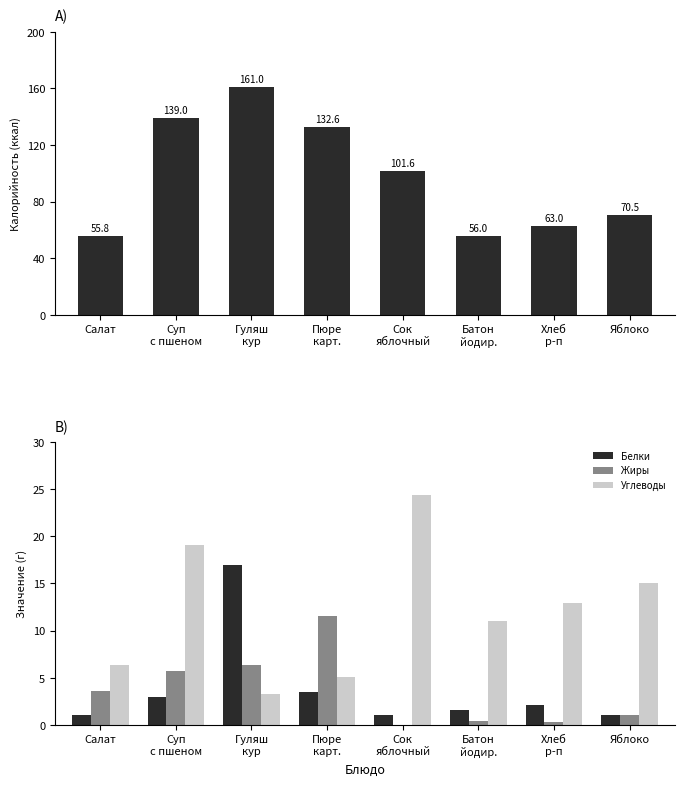

Count the number of categories in the chart.

8